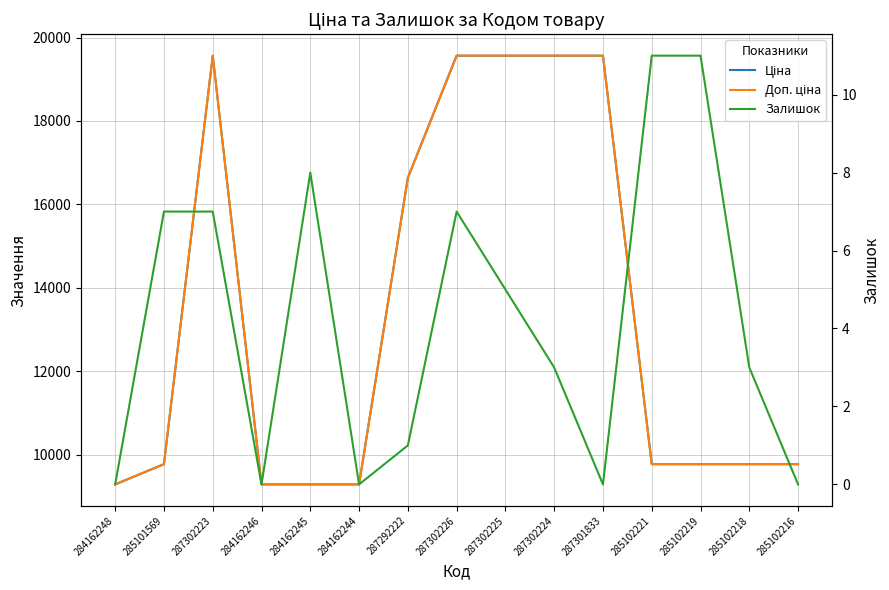

Reading left to right, extract all data points from this chart.

Ціна: 284162248=9290.5	285101569=9775.5	287302223=19564.9	284162246=9290.5	284162245=9290.5	284162244=9290.5	287292222=16636.8	287302226=19564.9	287302225=19564.9	287302224=19564.9	287301833=19564.9	285102221=9775.5	285102219=9775.5	285102218=9775.5	285102216=9775.5
Доп. ціна: 284162248=9290.5	285101569=9775.5	287302223=19564.9	284162246=9290.5	284162245=9290.5	284162244=9290.5	287292222=16636.8	287302226=19564.9	287302225=19564.9	287302224=19564.9	287301833=19564.9	285102221=9775.5	285102219=9775.5	285102218=9775.5	285102216=9775.5
Залишок: 284162248=0.0	285101569=7.0	287302223=7.0	284162246=0.0	284162245=8.0	284162244=0.0	287292222=1.0	287302226=7.0	287302225=5.0	287302224=3.0	287301833=0.0	285102221=11.0	285102219=11.0	285102218=3.0	285102216=0.0